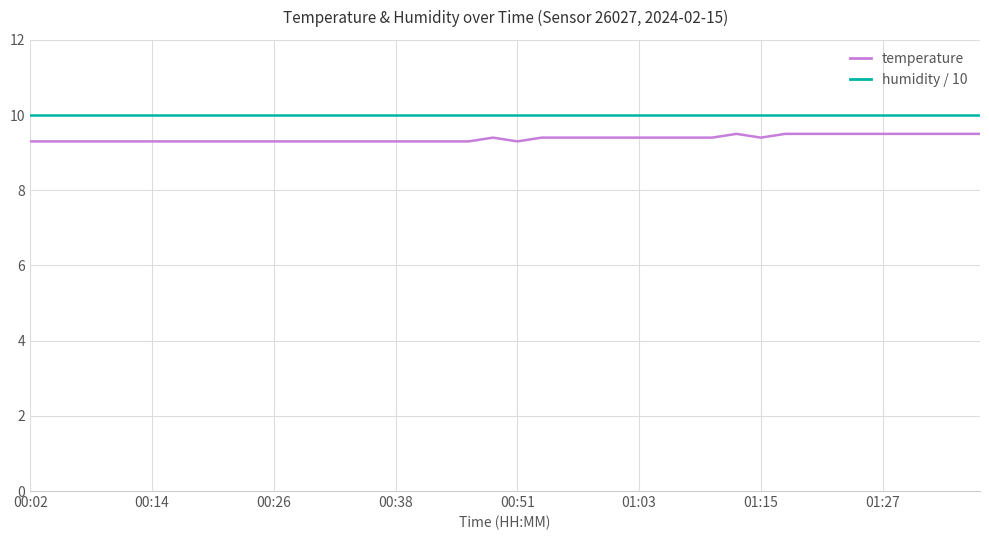

Reading right to left, extract all data points from this chart.

temperature: 9.5	9.5	9.5	9.5	9.5	9.5	9.5	9.5	9.5	9.4	9.5	9.4	9.4	9.4	9.4	9.4	9.4	9.4	9.4	9.3	9.4	9.3	9.3	9.3	9.3	9.3	9.3	9.3	9.3	9.3	9.3	9.3	9.3	9.3	9.3	9.3	9.3	9.3	9.3	9.3
humidity / 10: 10.0	10.0	10.0	10.0	10.0	10.0	10.0	10.0	10.0	10.0	10.0	10.0	10.0	10.0	10.0	10.0	10.0	10.0	10.0	10.0	10.0	10.0	10.0	10.0	10.0	10.0	10.0	10.0	10.0	10.0	10.0	10.0	10.0	10.0	10.0	10.0	10.0	10.0	10.0	10.0